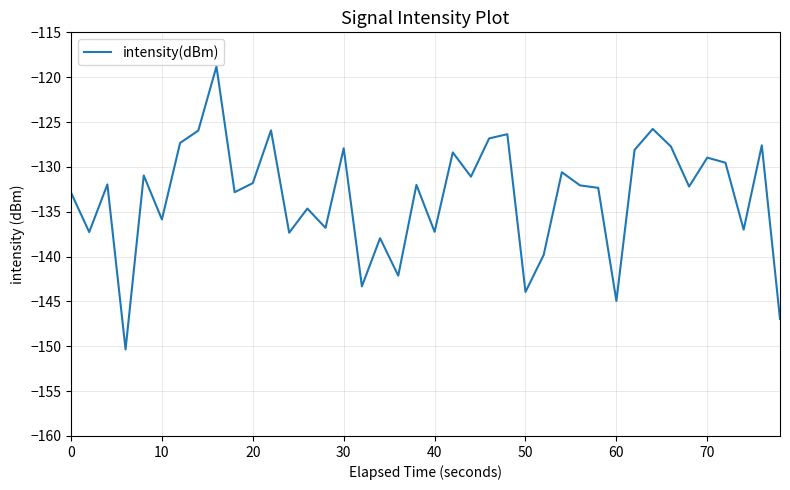

True or false: the data has more than 0 interior local peaks.

True